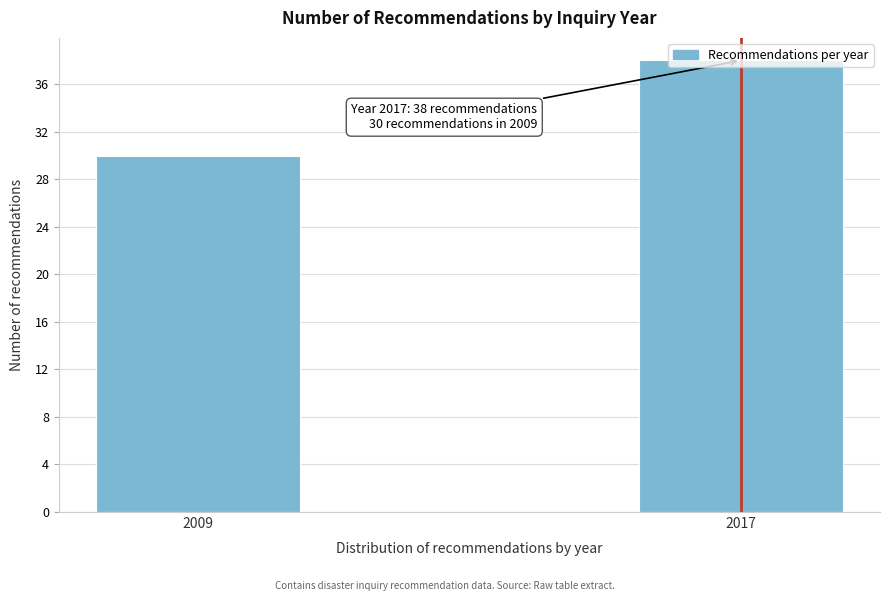

What is the ratio of the value at 2009 to the value at 2017?

0.8